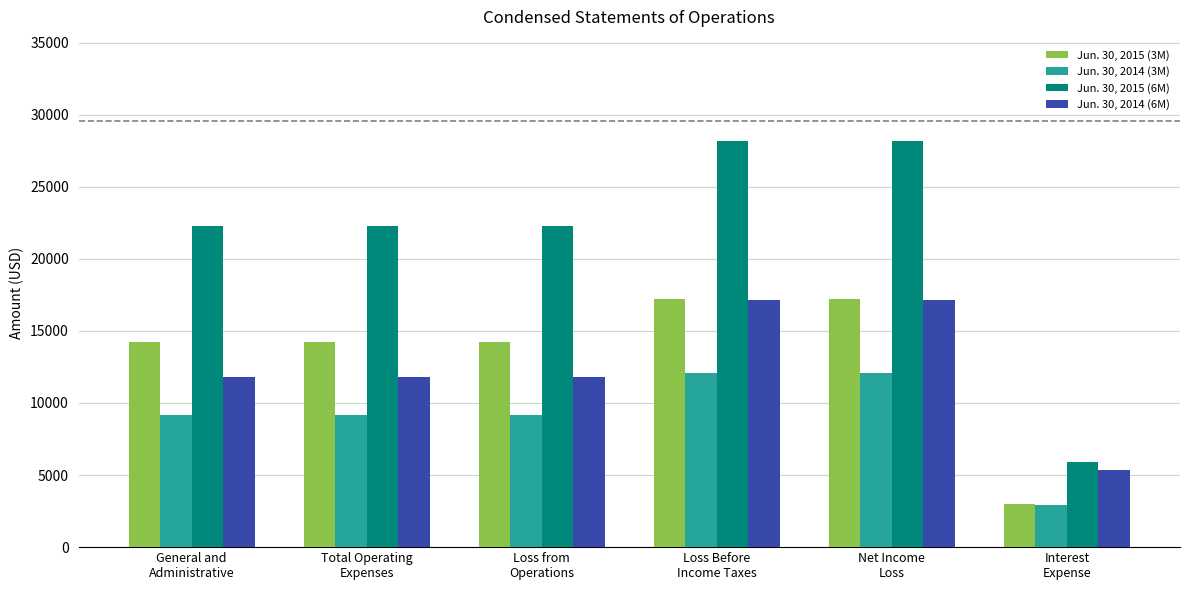

Which series has the largest total across all categories?

Jun. 30, 2015 (6M)